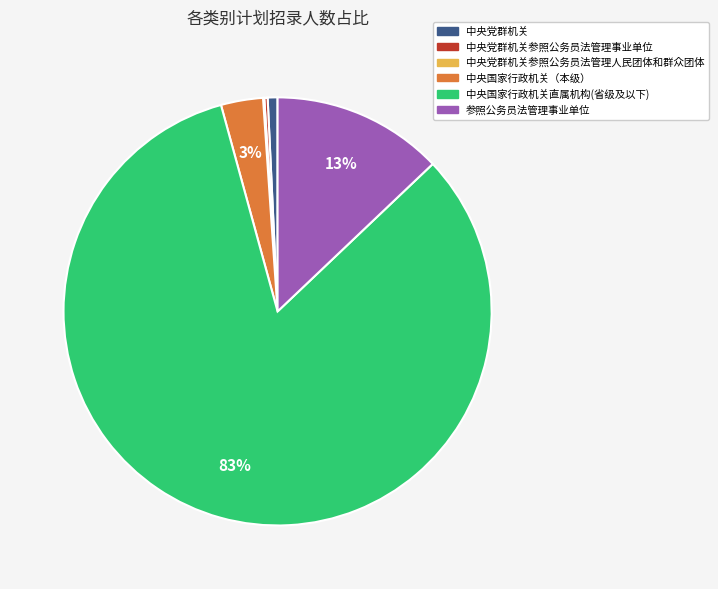

To the nearest percent, what is the average slice percentage?

17%